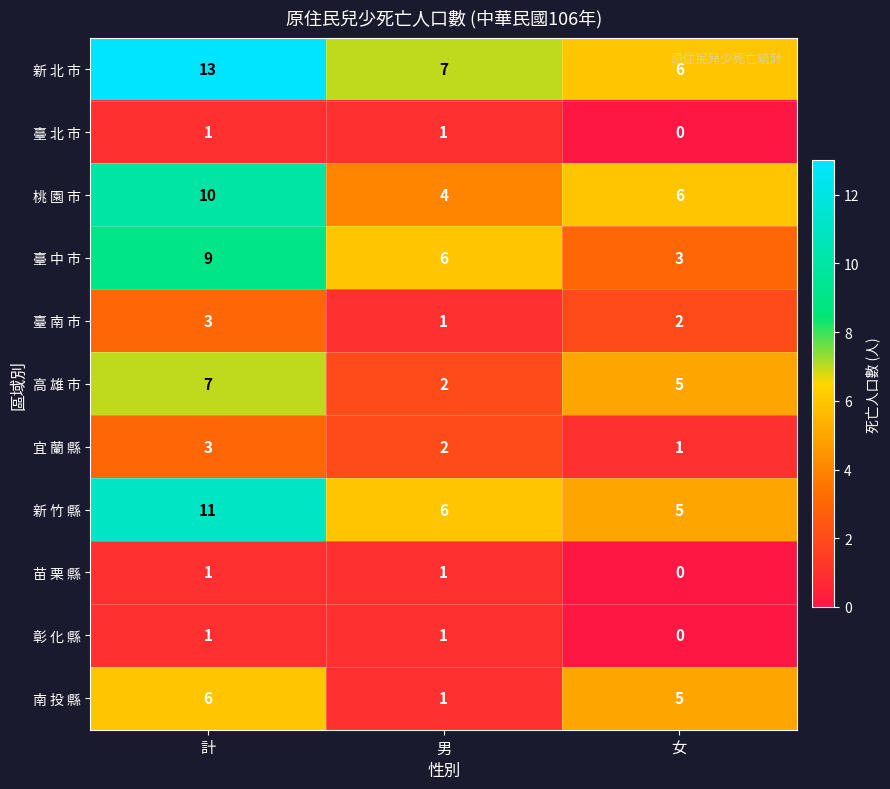

What is the average value of the 高 雄 市 series?

5